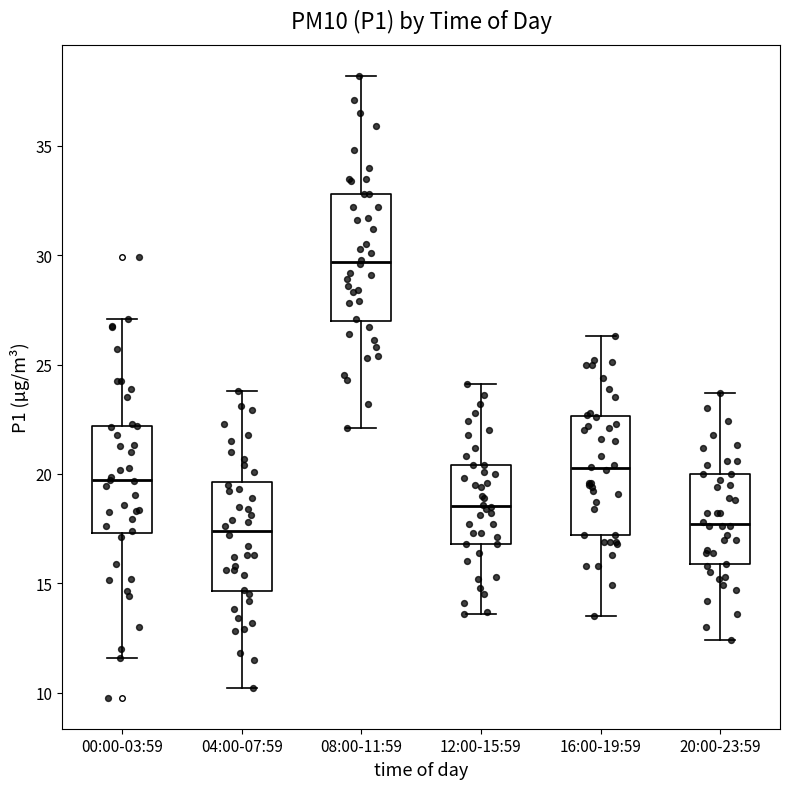

Where is the lower edge of the box for 20:00-23:59 on the y-axis? The values are not printed on the chart, so give them approximately, as read against the axis.

16.0